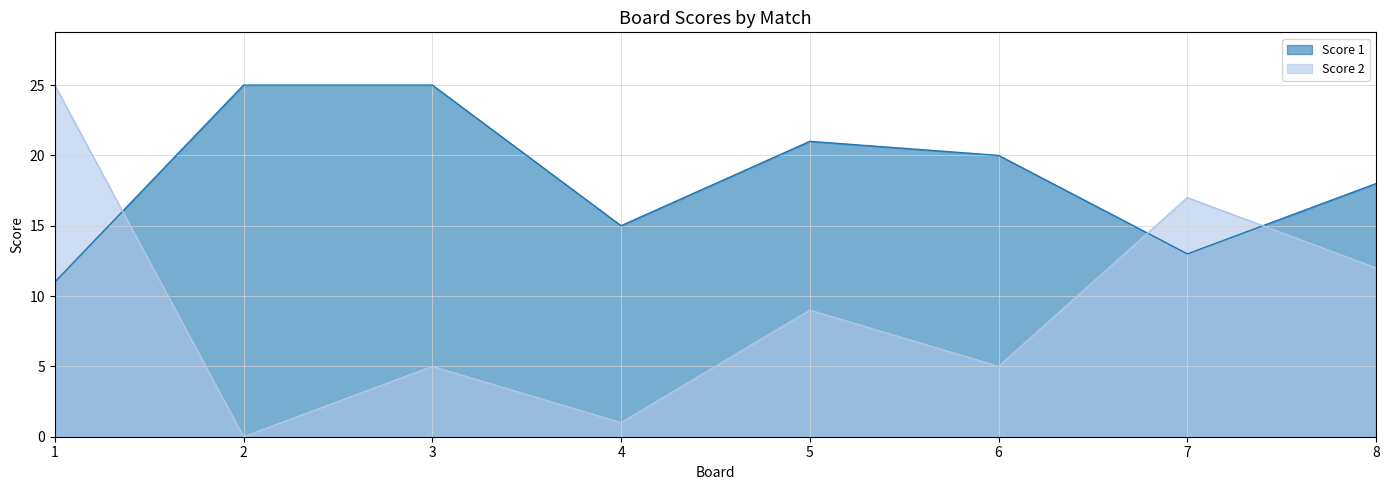

What is the total value across all series at 8?

30